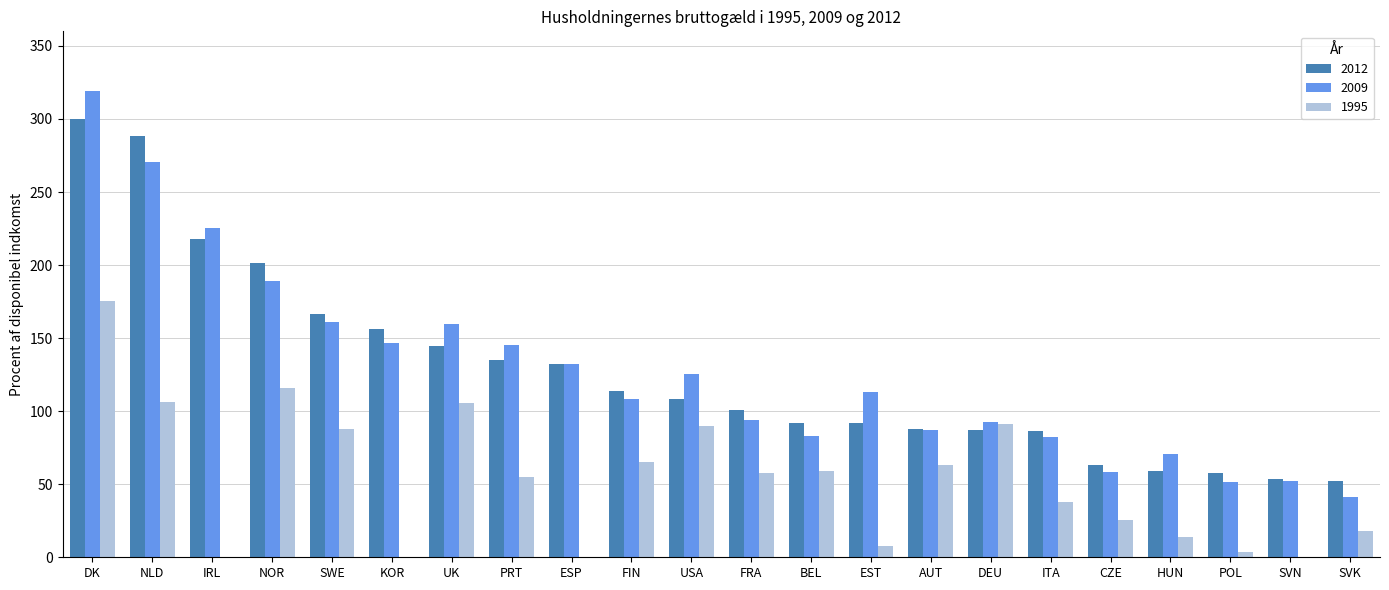

What is the average value of the 2009 series?

127.7